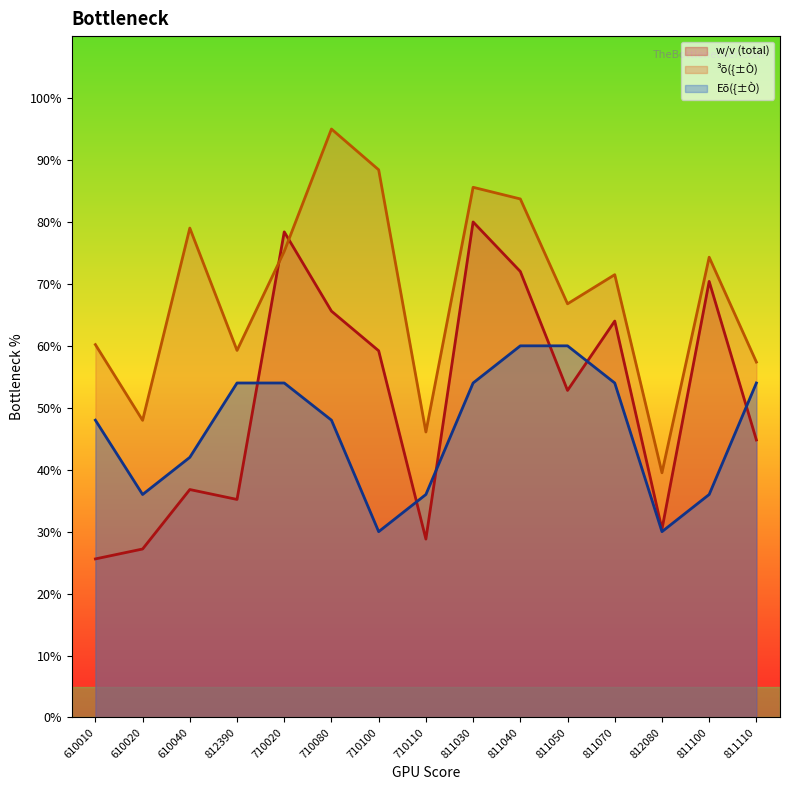

What is the difference between the second highest and second lowest values in the ³õ({±Ò) series?

42.3